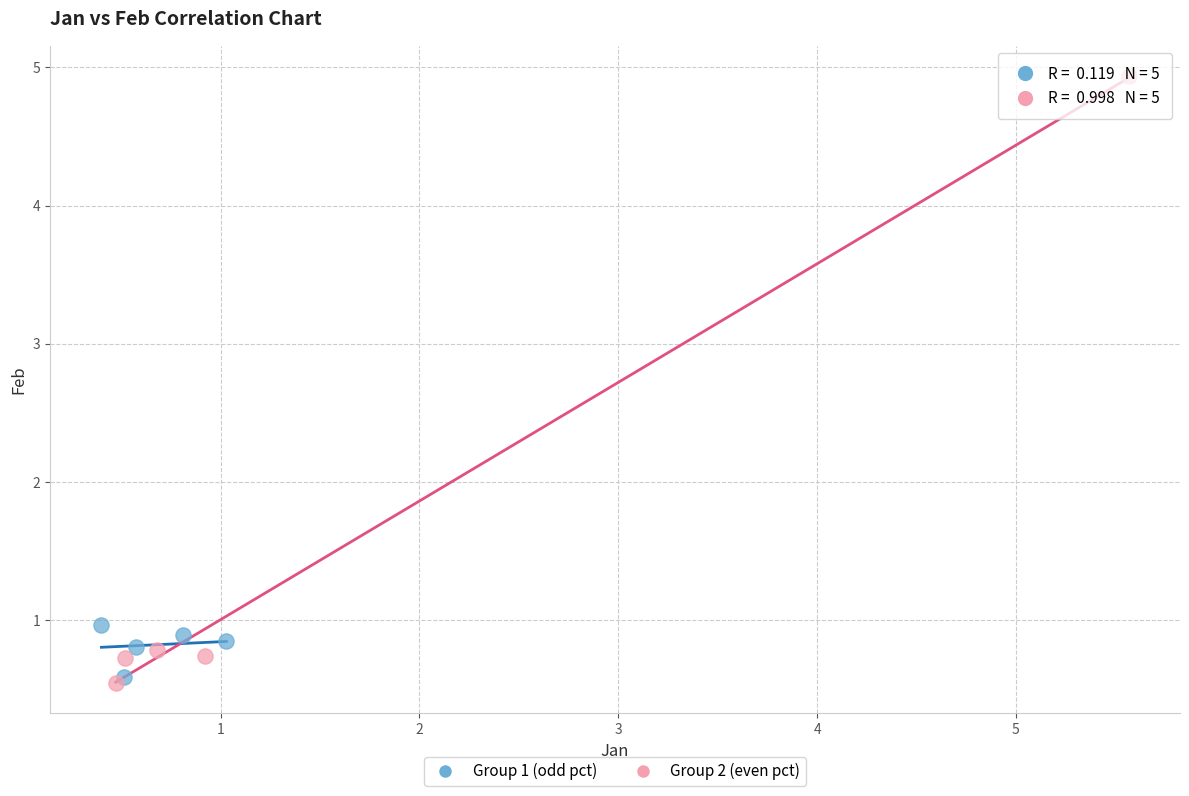

Which series contains the highest Y value?

Group 2 (even pct)